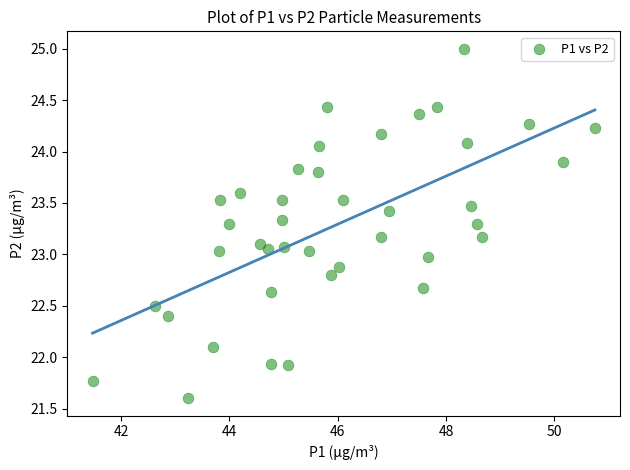

What is the range of X values (max minus min)?

9.3